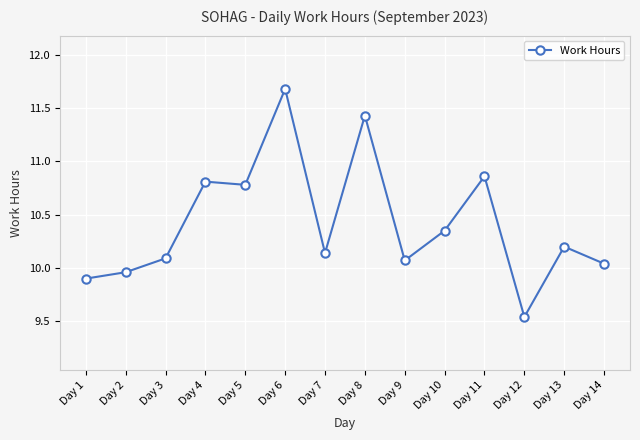

What is the change in value from Day 10 to Day 14?

-0.3